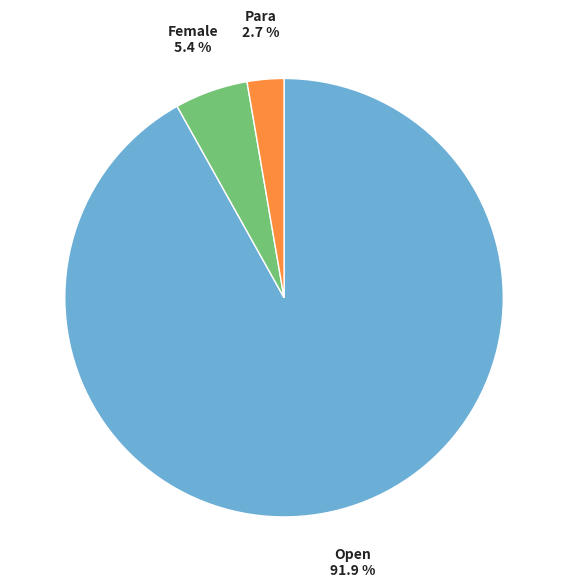

Is there any slice that represents more than half of the pie?

Yes